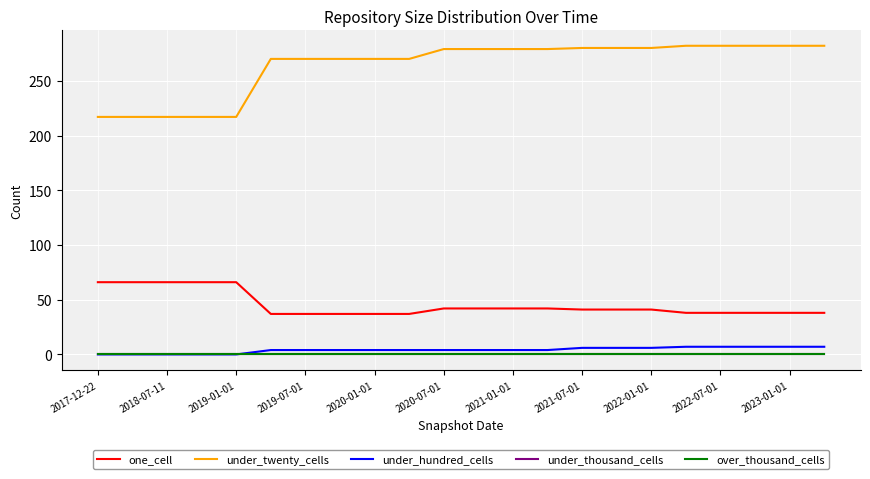

True or false: under_thousand_cells and under_hundred_cells intersect in this chart.

False